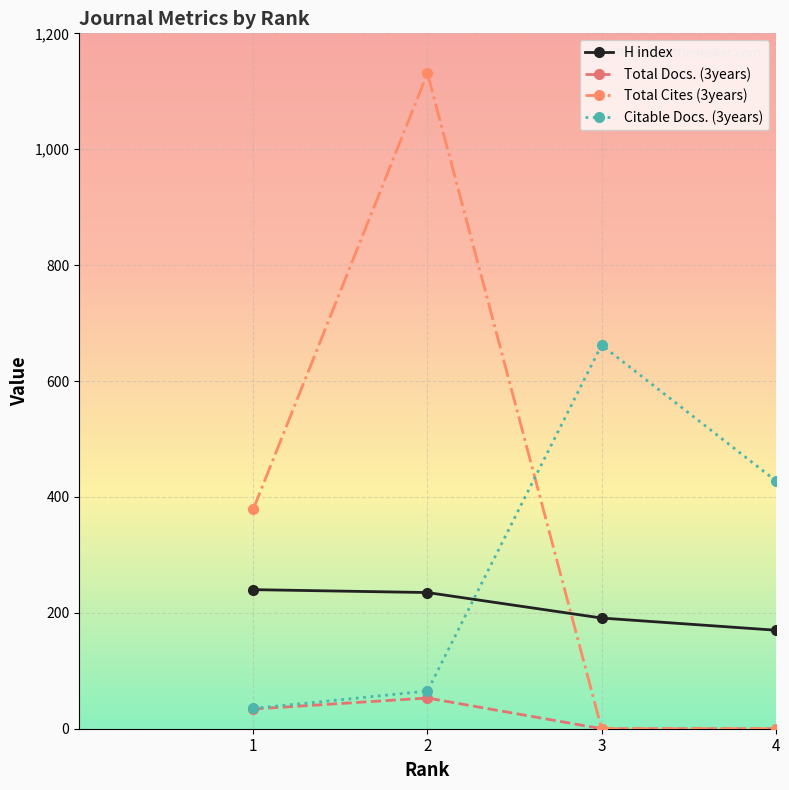

Rank the series by their average value, from lowest to highest.

Total Docs. (3years), H index, Citable Docs. (3years), Total Cites (3years)